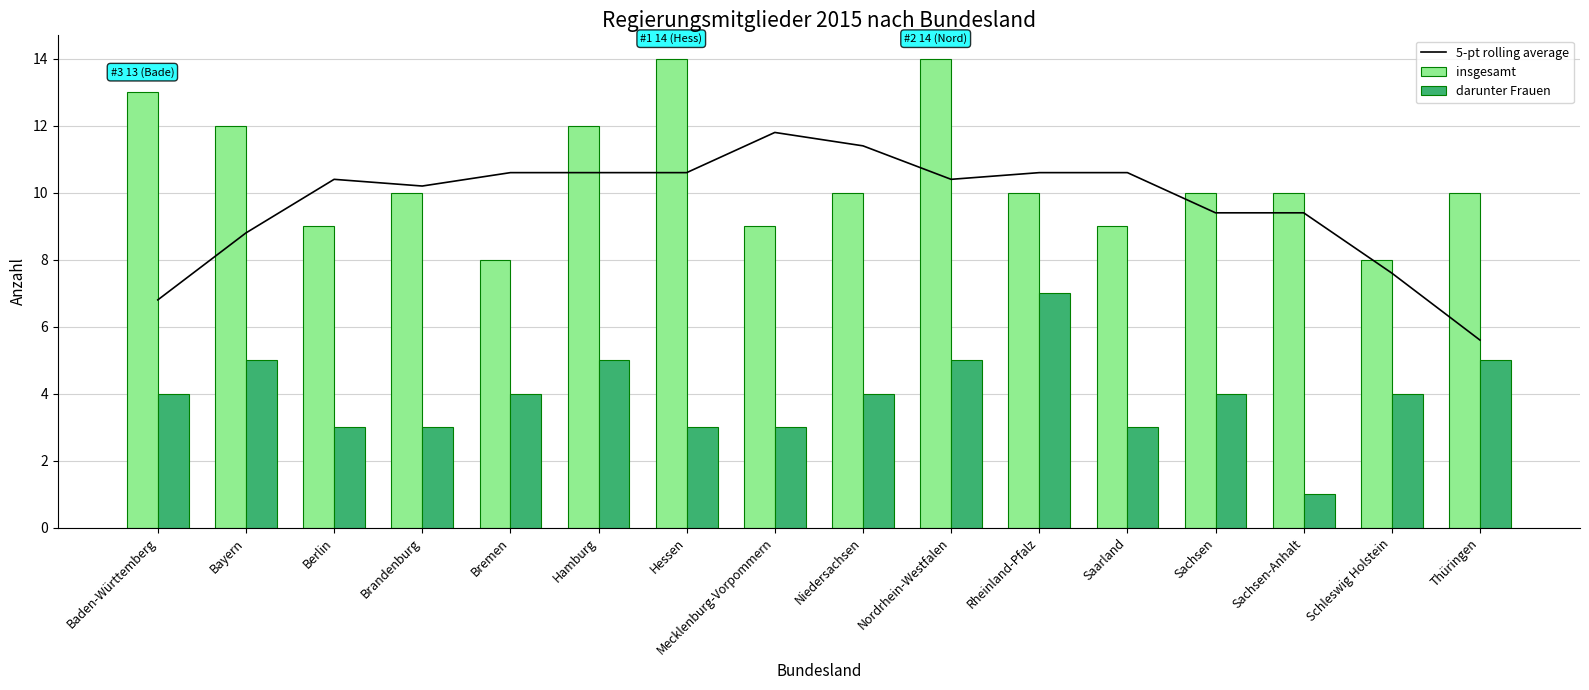

At which label does 5-pt rolling average first exceed 10?

Berlin